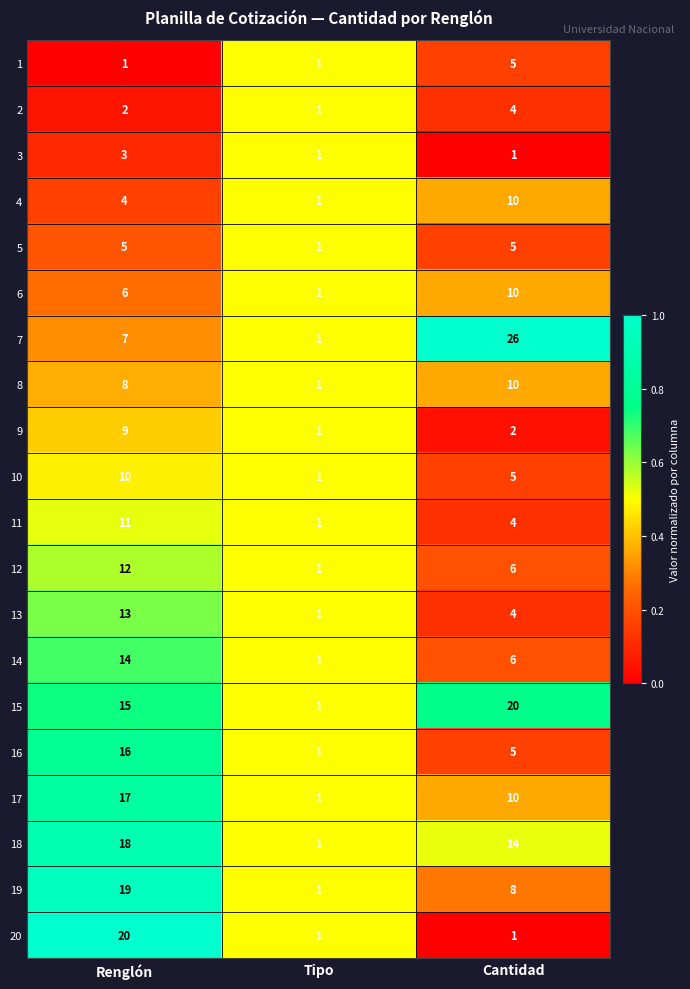

The 2 series shows 3 at Renglón. True or false?

False